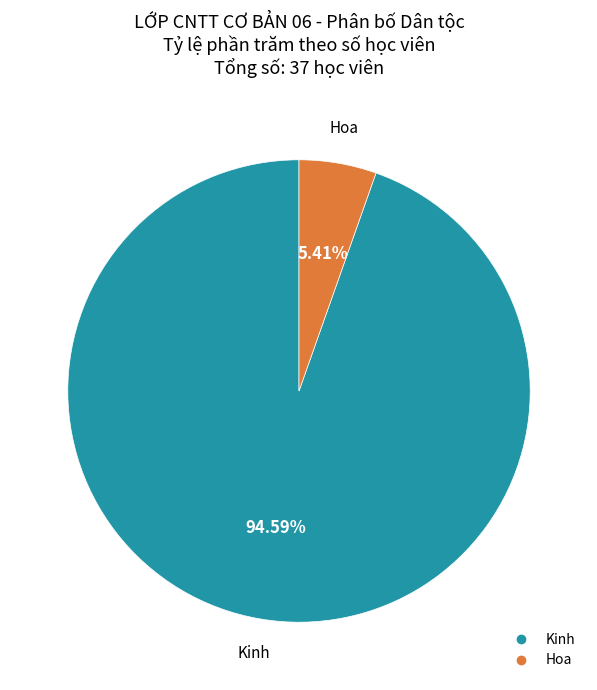

What is the total percentage of Kinh and Hoa?

100.0%